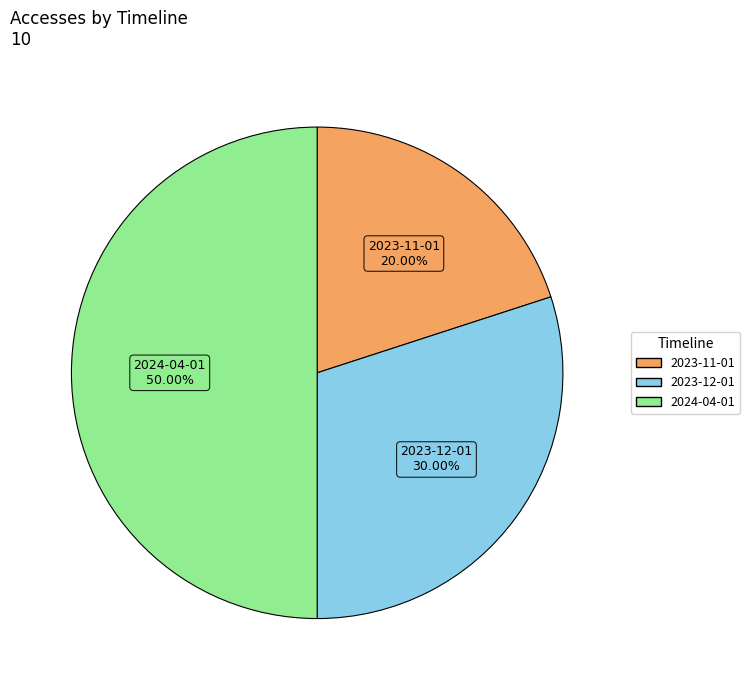

How many segments does this pie chart have?

3